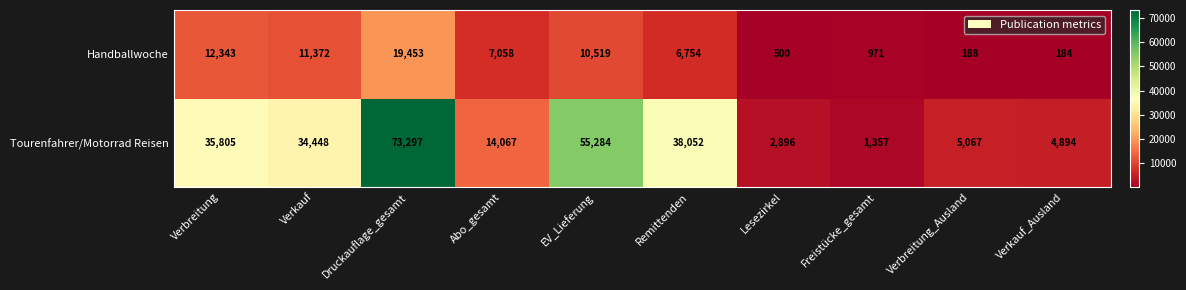

Reading left to right, extract all data points from this chart.

Handballwoche: 12343	11372	19453	7058	10519	6754	500	971	188	184
Tourenfahrer/Motorrad Reisen: 35805	34448	73297	14067	55284	38052	2896	1357	5067	4894